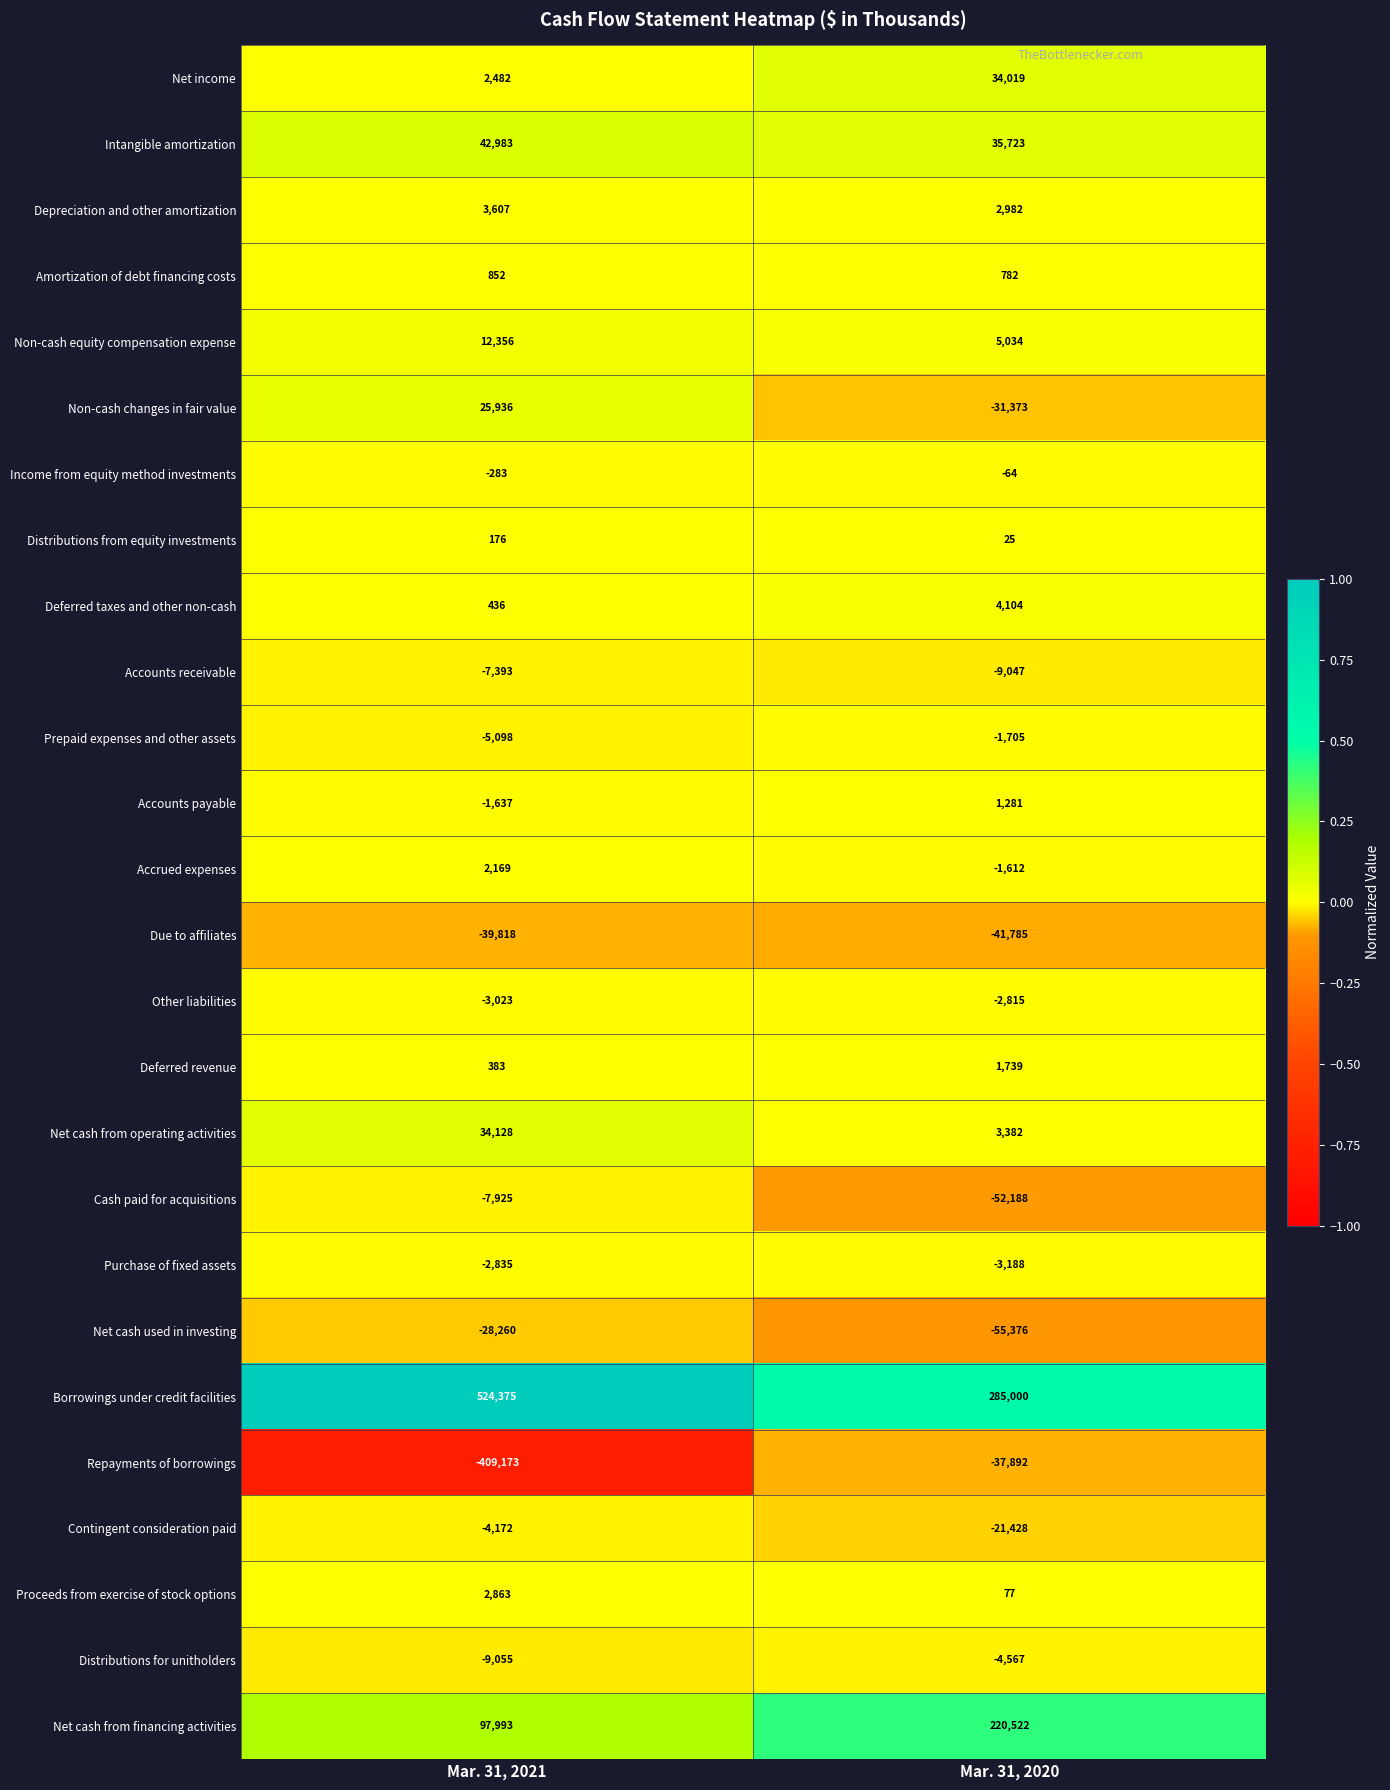

Which series has the widest spread of values?

Repayments of borrowings